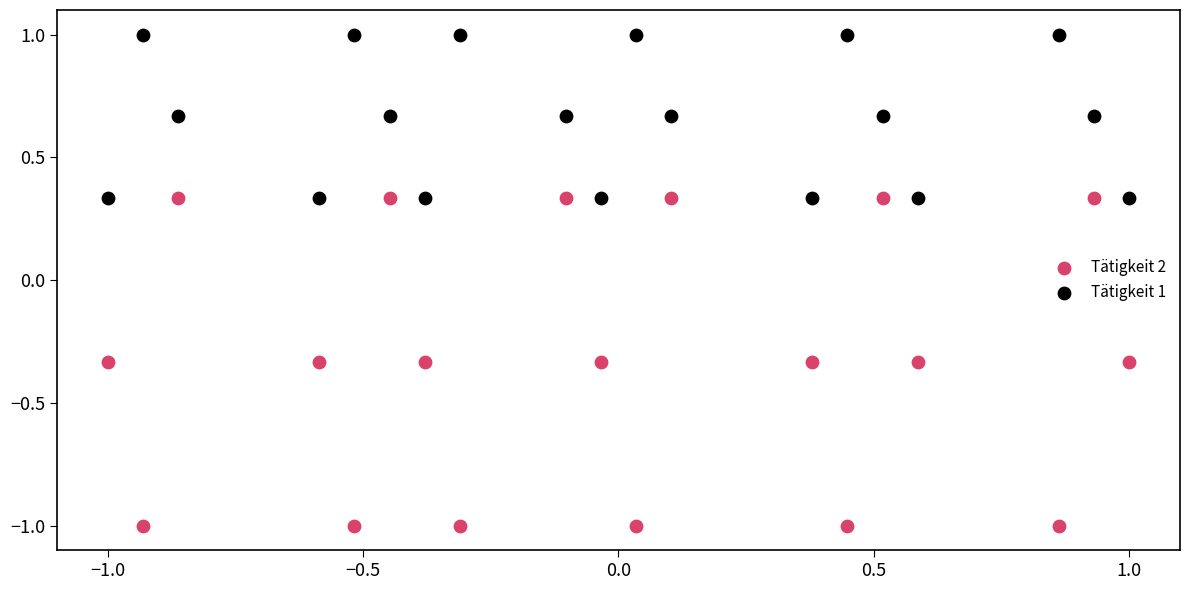

Across all data points, what is the range of Y values (max minus min)?

2.0